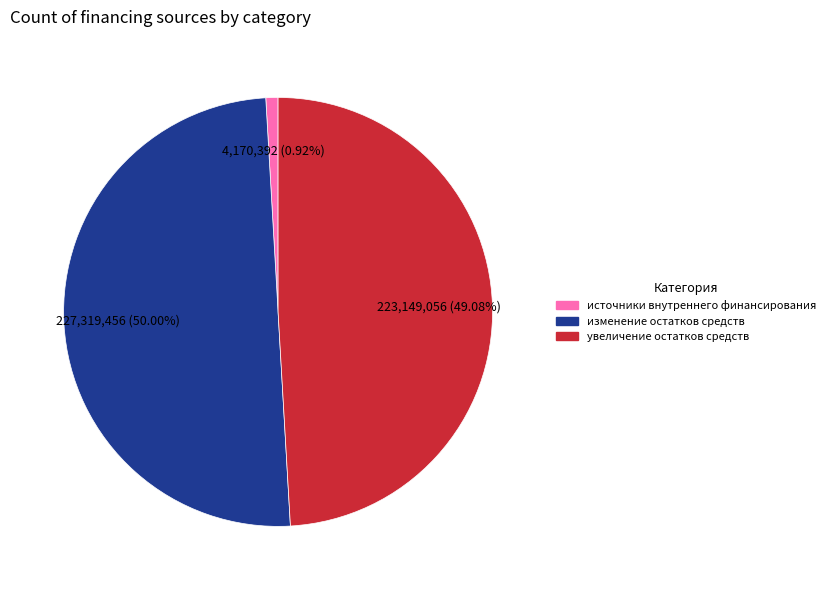

How many slices are in this pie chart?

3